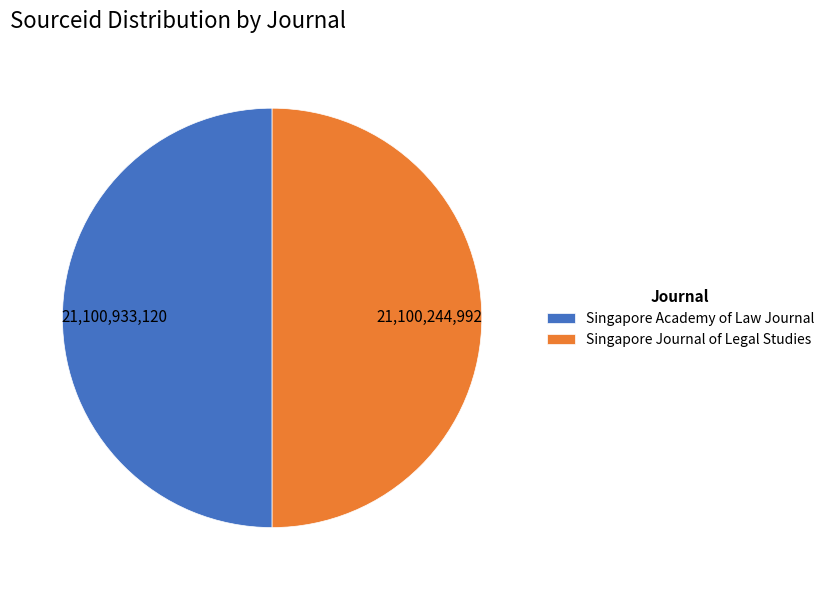

Approximately how many times larger is the value at Singapore Journal of Legal Studies compared to Singapore Academy of Law Journal?

1.0